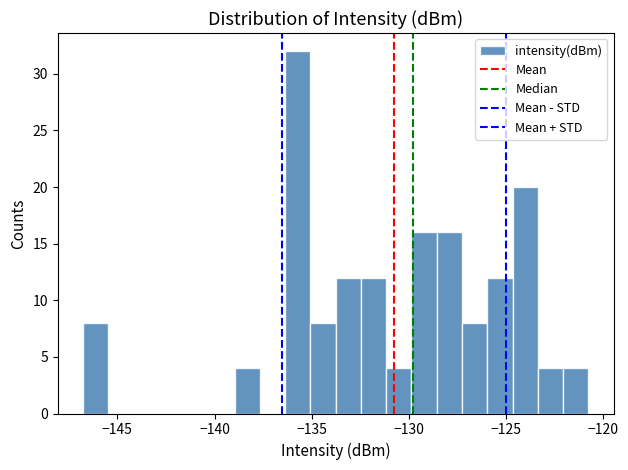

Around what value on the x-axis is the tallest bar? Give the approximate position of its centre, as read against the axis.

-135.5